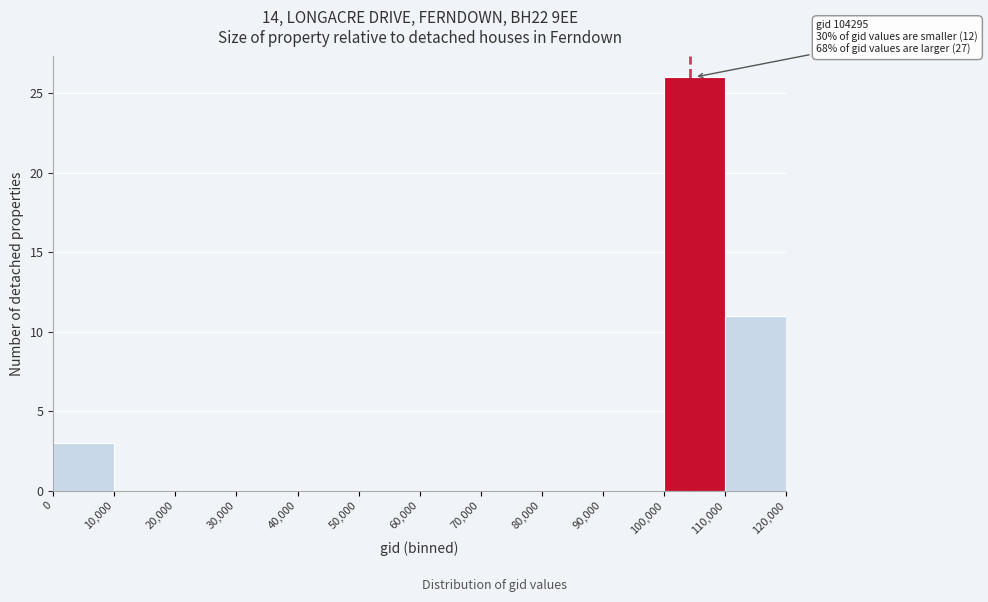

Over which range of the x-axis is the bar tallest?

100,000 to 110,000